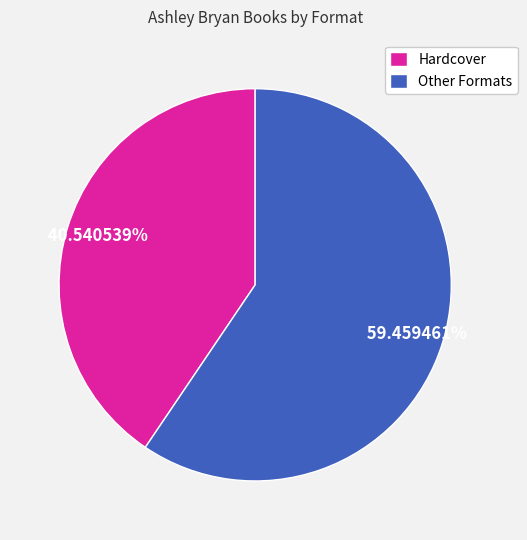

What is the ratio of the value at Hardcover to the value at Other Formats?

0.7